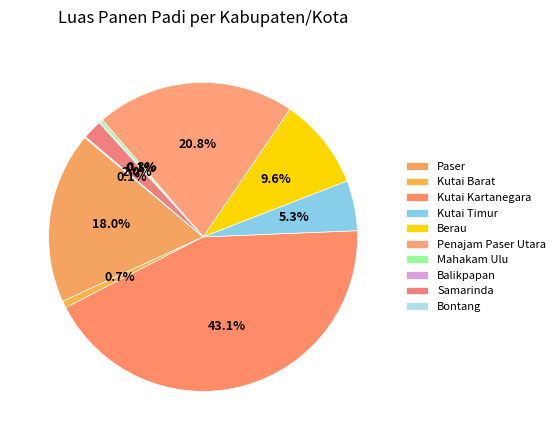

Is the sum of Bontang and Penajam Paser Utara greater than half?

No